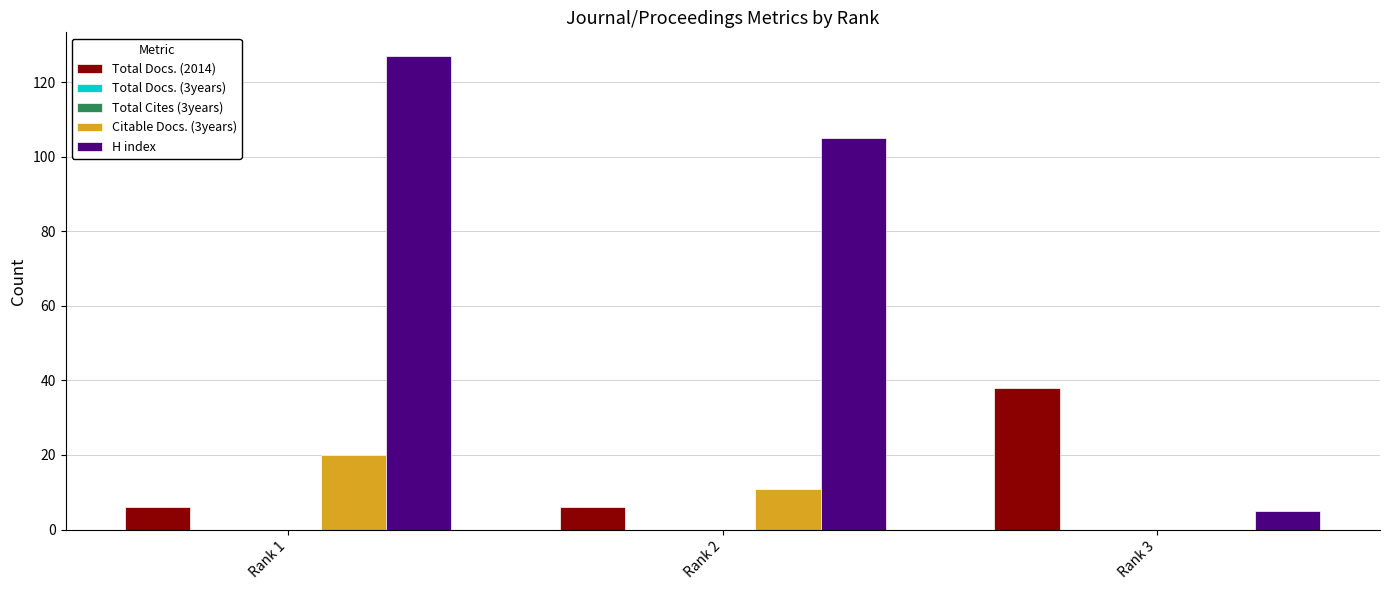

Which series has the largest range (max minus min)?

H index